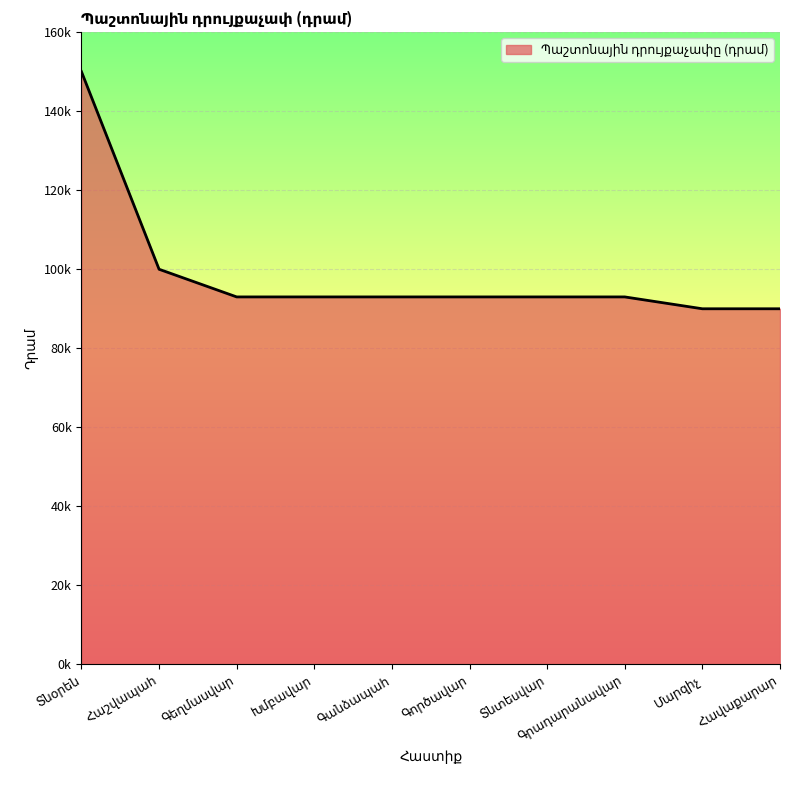

Is this an area chart (filled region under the line)?

Yes